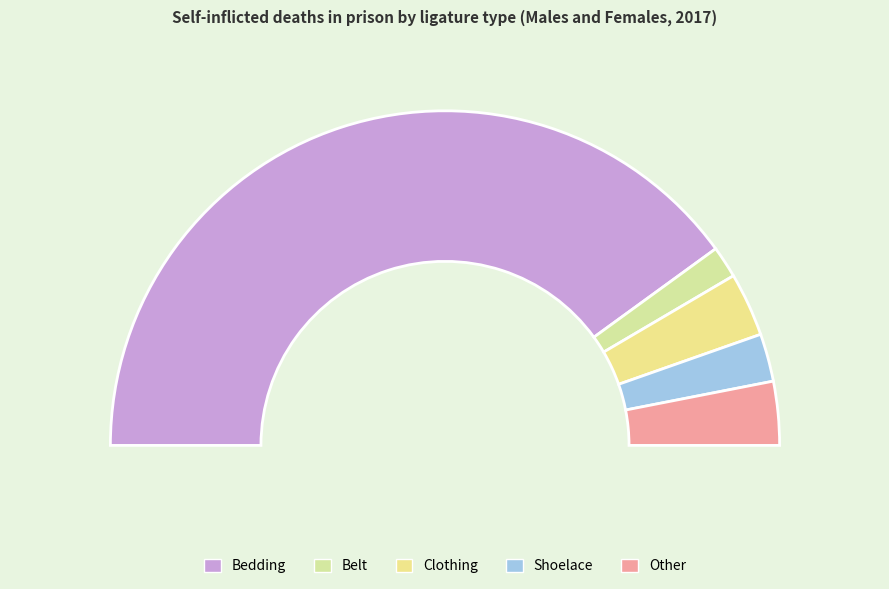

To the nearest percent, what is the combined percentage of Clothing and Shoelace?

11%